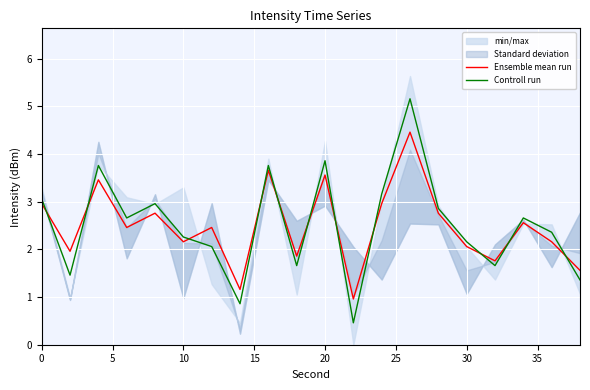

Reading left to right, what are all the values shown in this chart?

Ensemble mean run: 3.0	2.0	3.5	2.5	2.8	2.2	2.5	1.2	3.7	1.9	3.6	1.0	3.0	4.5	2.8	2.1	1.8	2.6	2.2	1.6
Controll run: 3.1	1.5	3.8	2.7	3.0	2.3	2.1	0.9	3.8	1.7	3.9	0.5	3.2	5.2	2.9	2.2	1.7	2.7	2.4	1.4